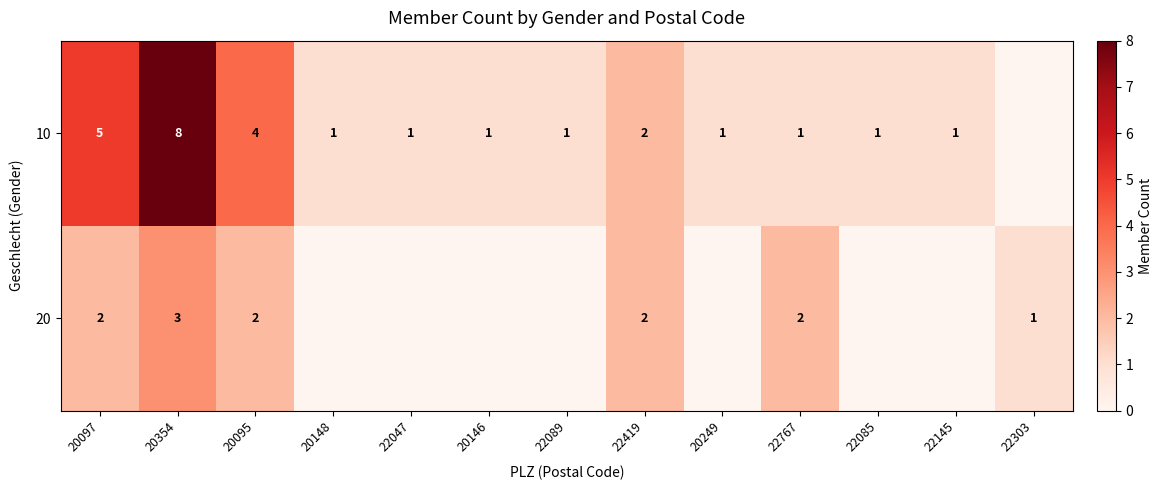

What is the difference between the highest and lowest values at 20097?

3